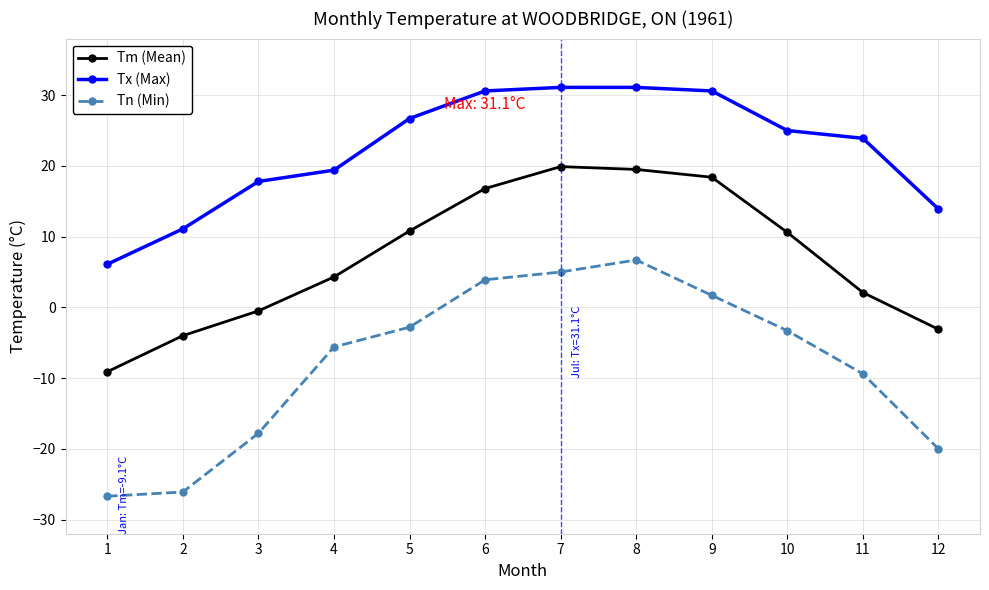

The Tm (Mean) series shows 3.1 at 5. True or false?

False